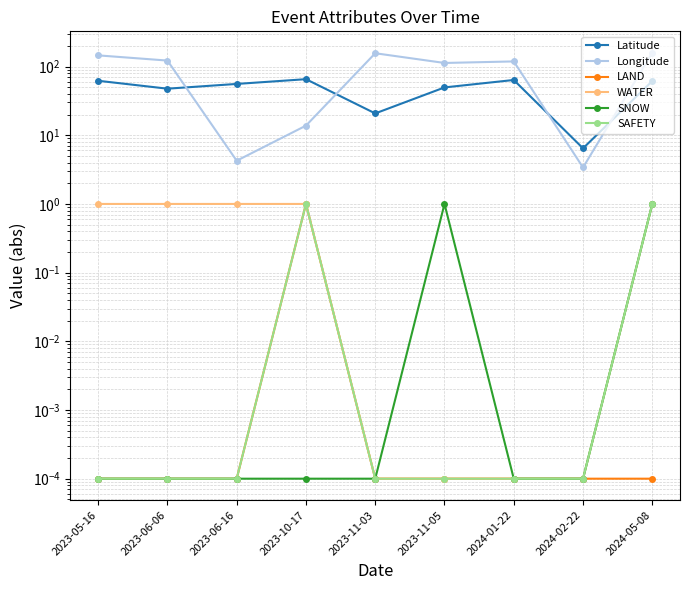

At how many categories does at least one series exceed 86?

6